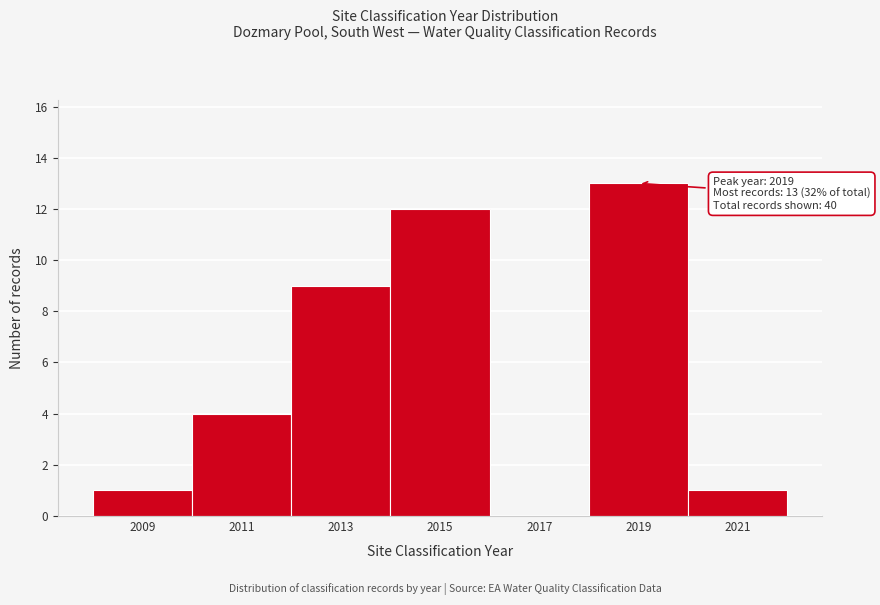

Reading left to right, transcribe all the data shown in this chart.

2009=1	2011=4	2013=9	2015=12	2017=0	2019=13	2021=1